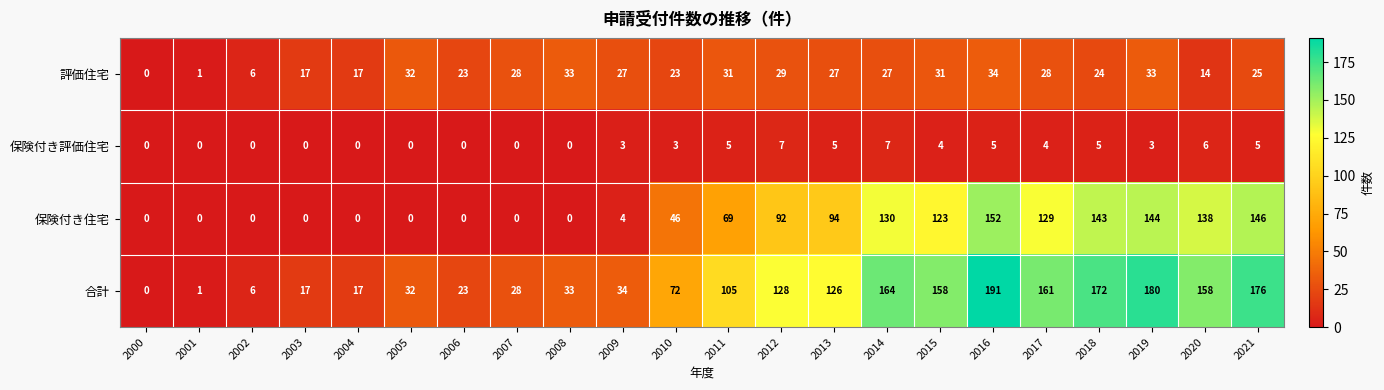

Which series has the largest range (max minus min)?

合計